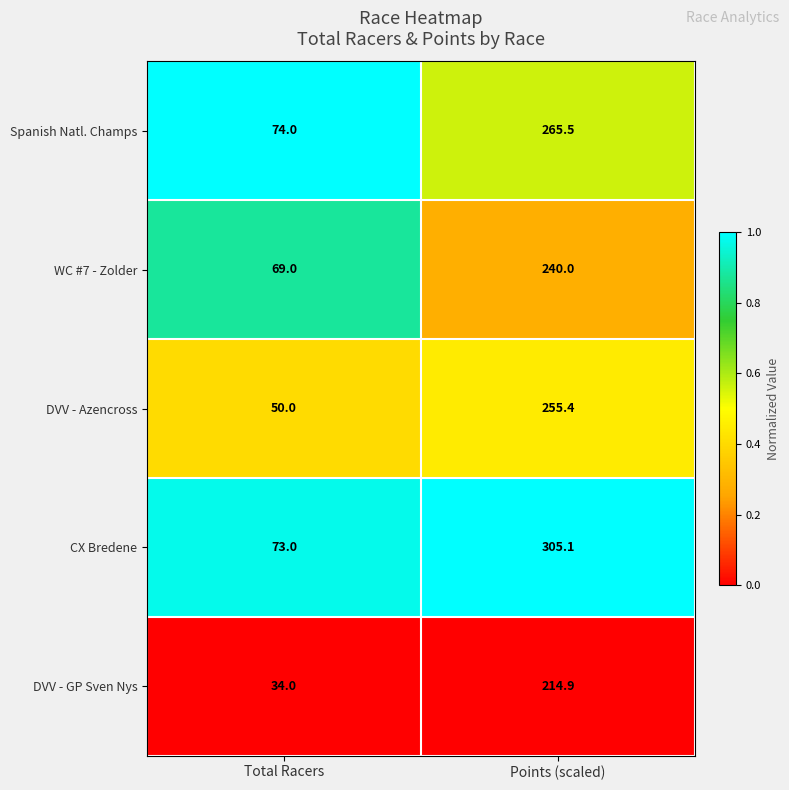

What is the total value across all series at Total Racers?

300.0